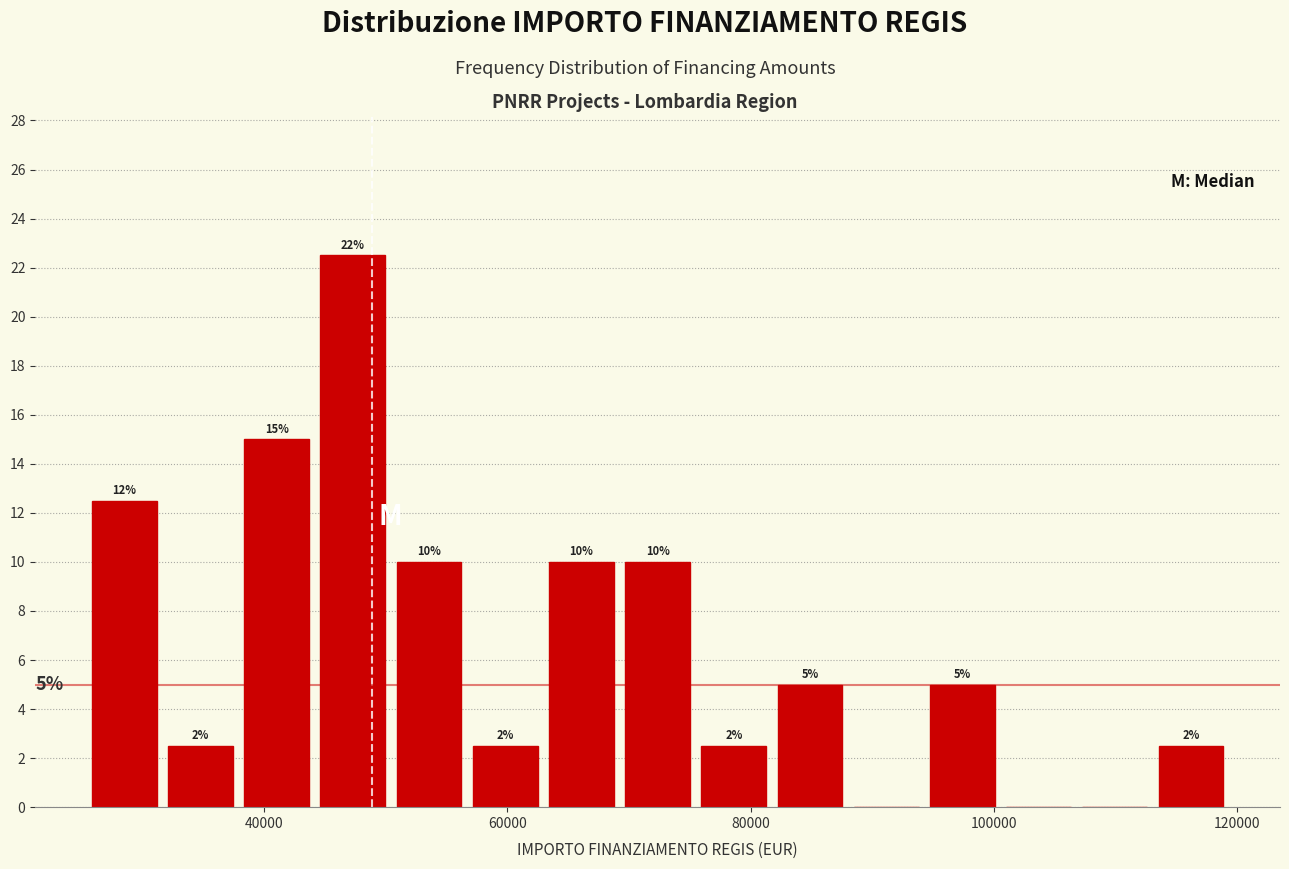

Read against the x-axis, roughly where is the centre of the tallest bar?

48000